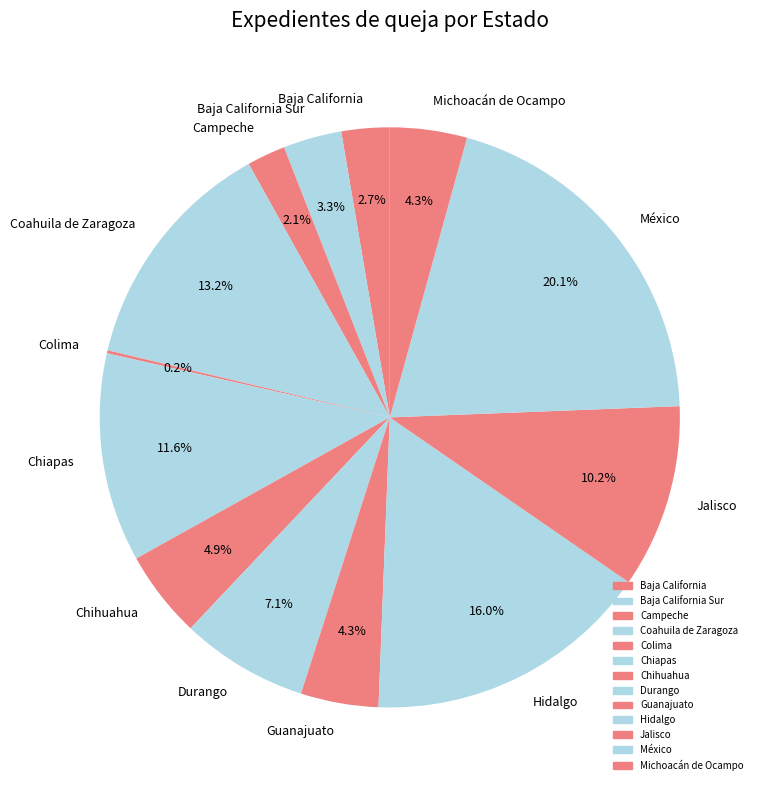

Which slice is the largest?

México